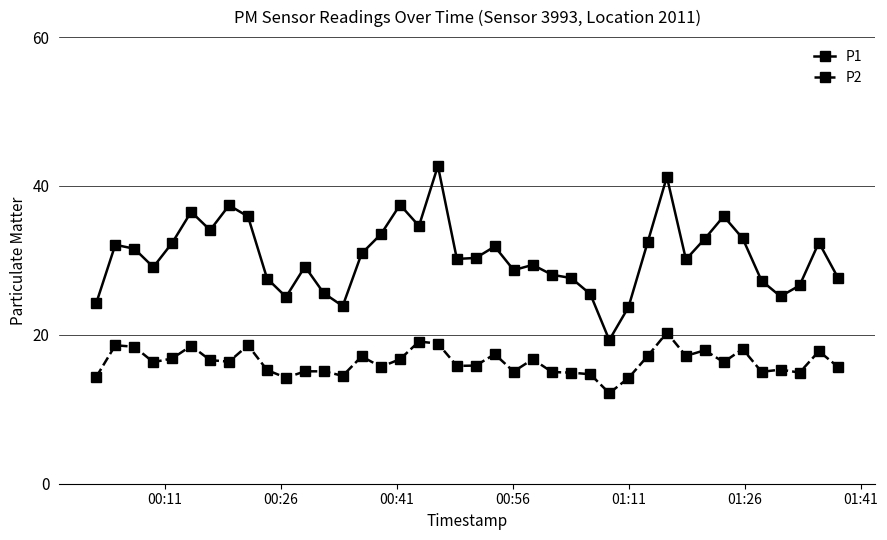

What is the value of the P2 point at the 23rd from the left?

15.1